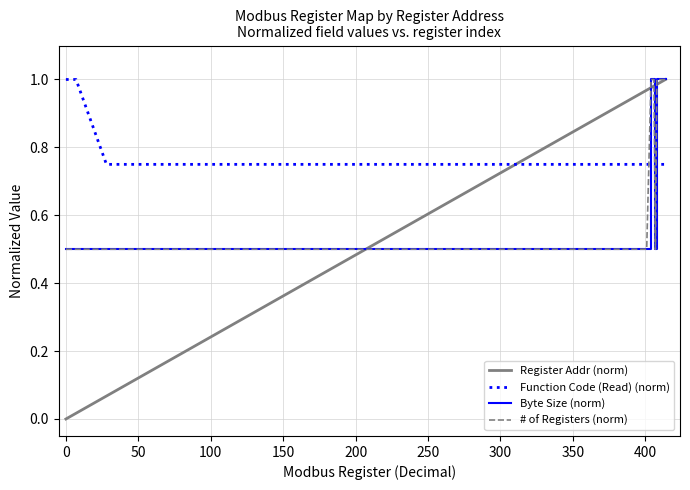

Does the chart have visible grid lines?

Yes